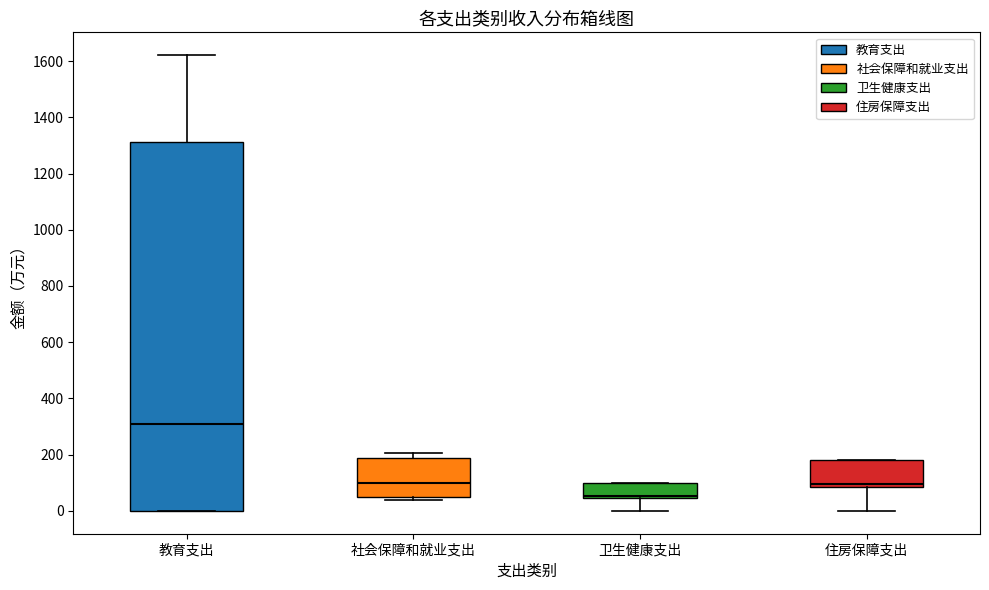

Reading left to right, read every box against the y-axis: the position of its median line, the range the box covers, and the ends of its whiskers. The values are not printed on the chart, so give them approximately, as read against the axis.

教育支出: median 300, box 0 to 1320, whiskers 0 to 1620
社会保障和就业支出: median 100, box 40 to 180, whiskers 40 (just below the box's lower edge) to 200
卫生健康支出: median 60, box 40 to 100, whiskers 0 to 100
住房保障支出: median 100, box 80 to 180, whiskers 0 to 180